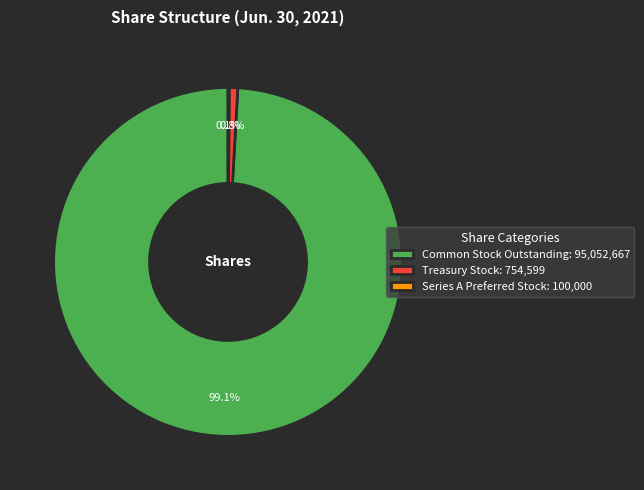

Combined, what portion of the pie is Common Stock Outstanding: 95,052,667 and Treasury Stock: 754,599?

99.9%